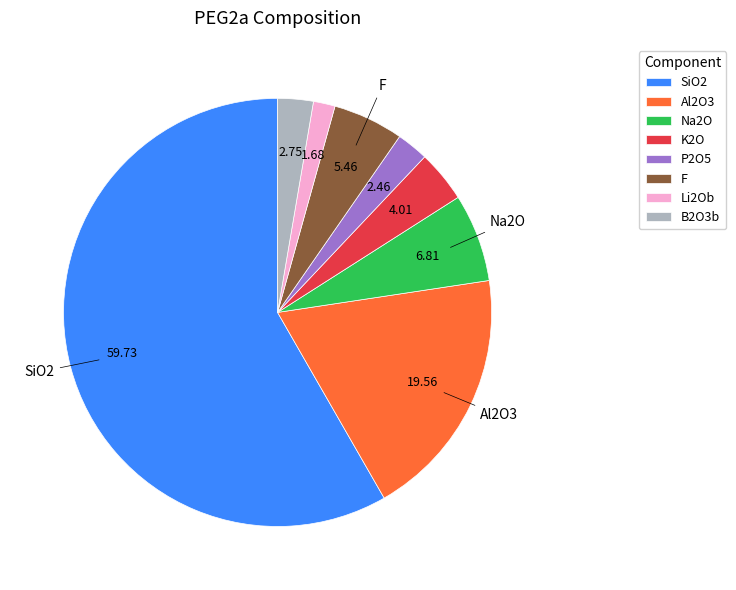

Is there a majority slice in this chart?

Yes